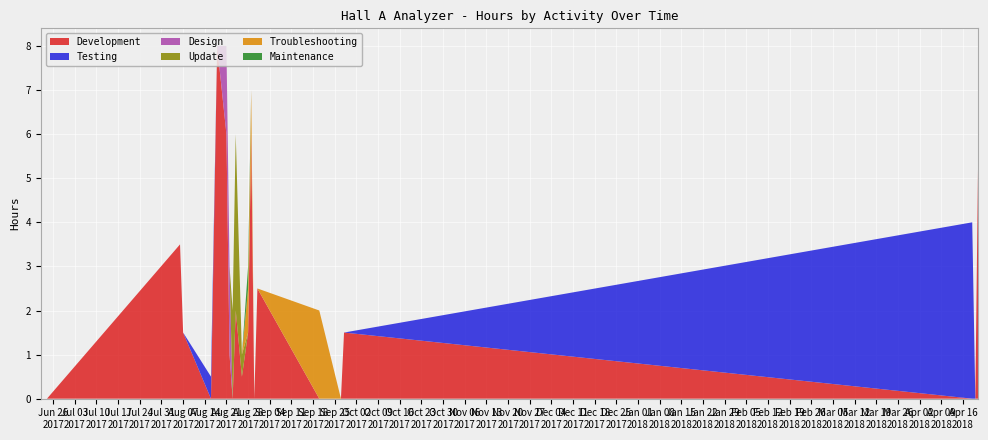

What is the highest value of the Development series?

8.0